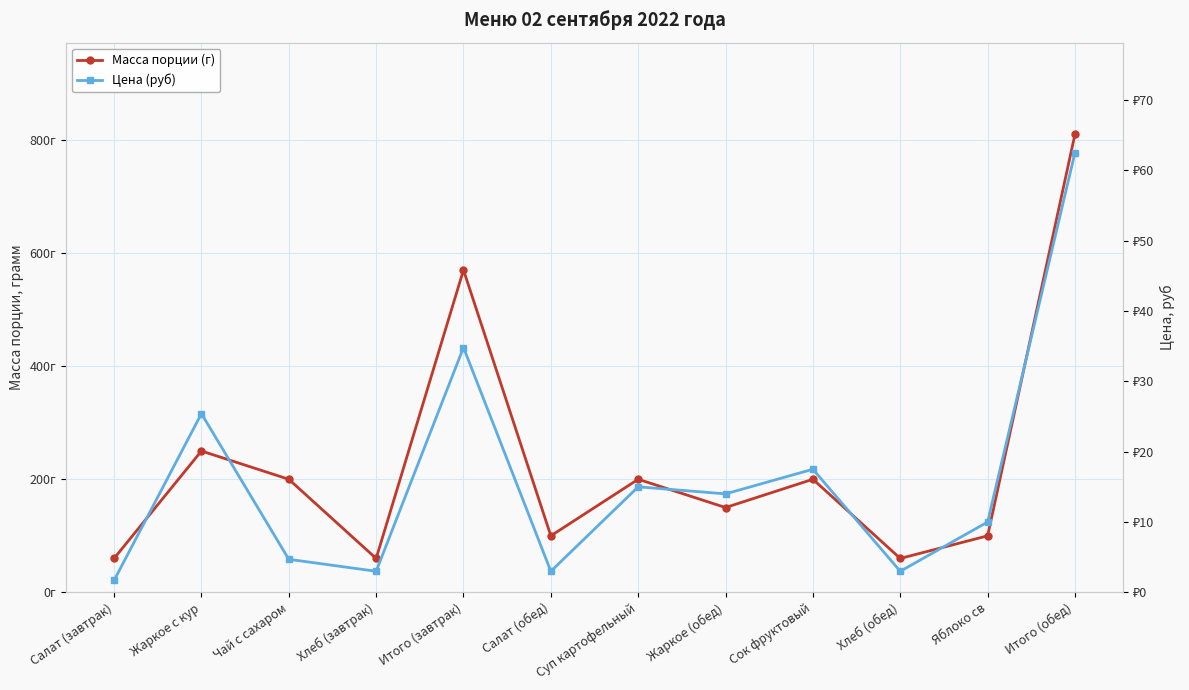

What is the value of the Цена (руб) point at the 7th from the left?

15.0